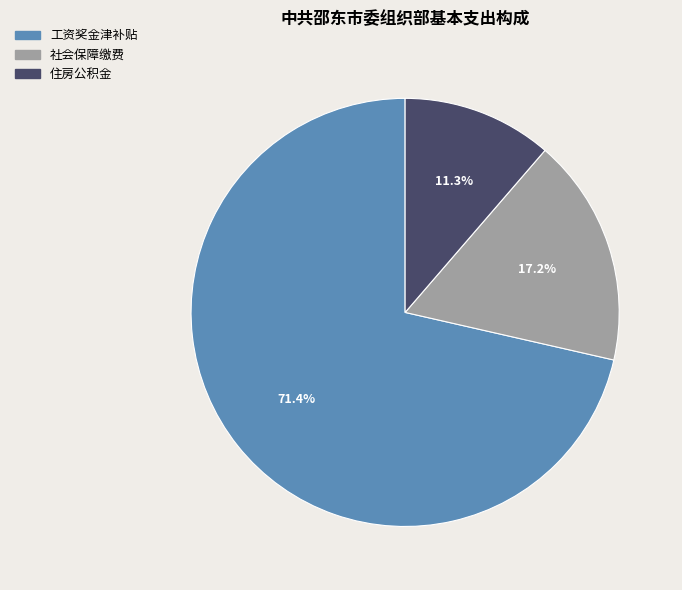

Does any single category account for the majority?

Yes